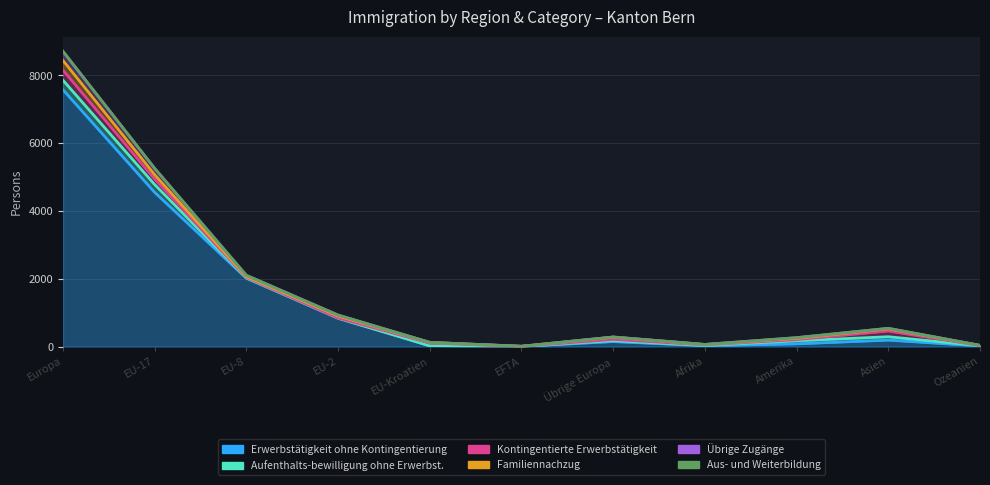

What is the label of the 3rd point from the left?

EU-8